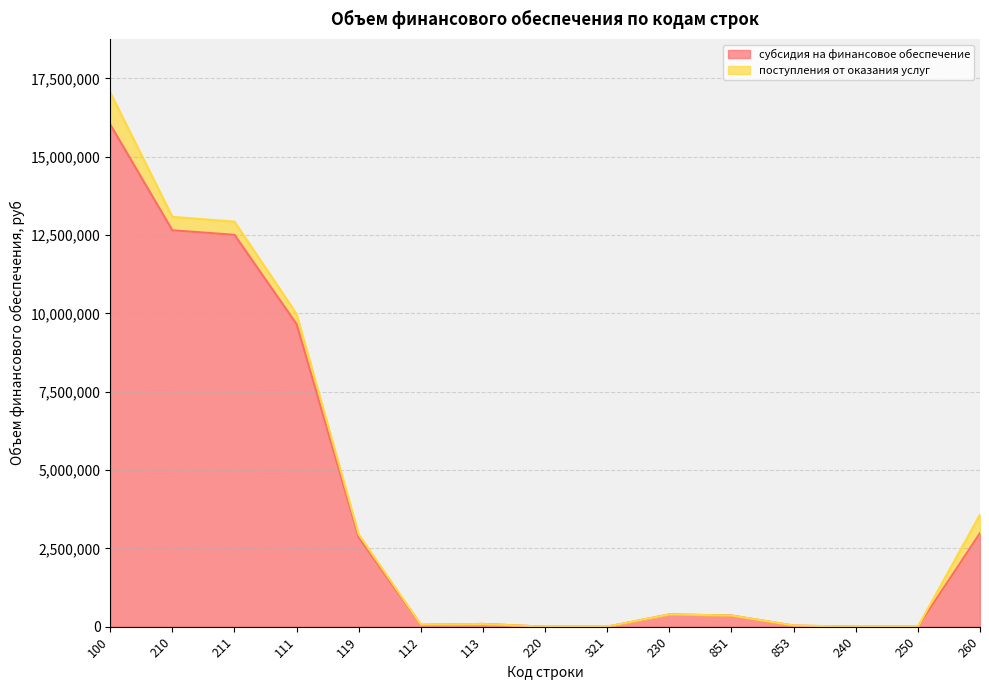

What is the label of the 2nd point from the left?

210